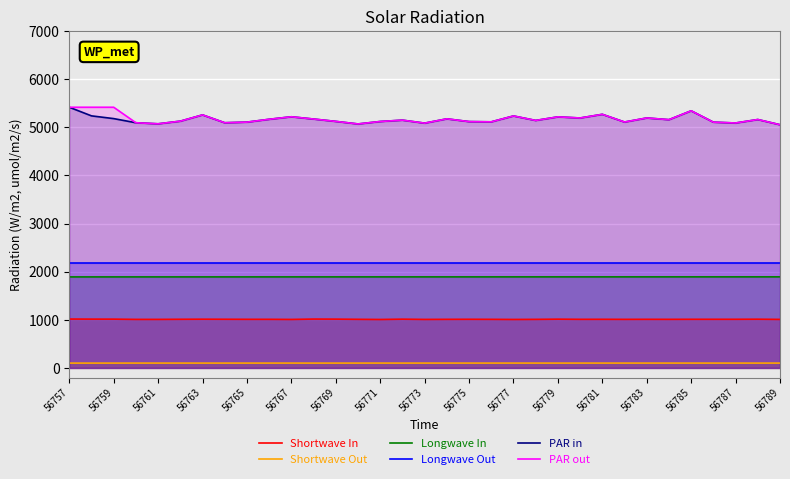

How many lines are shown in the chart?

6